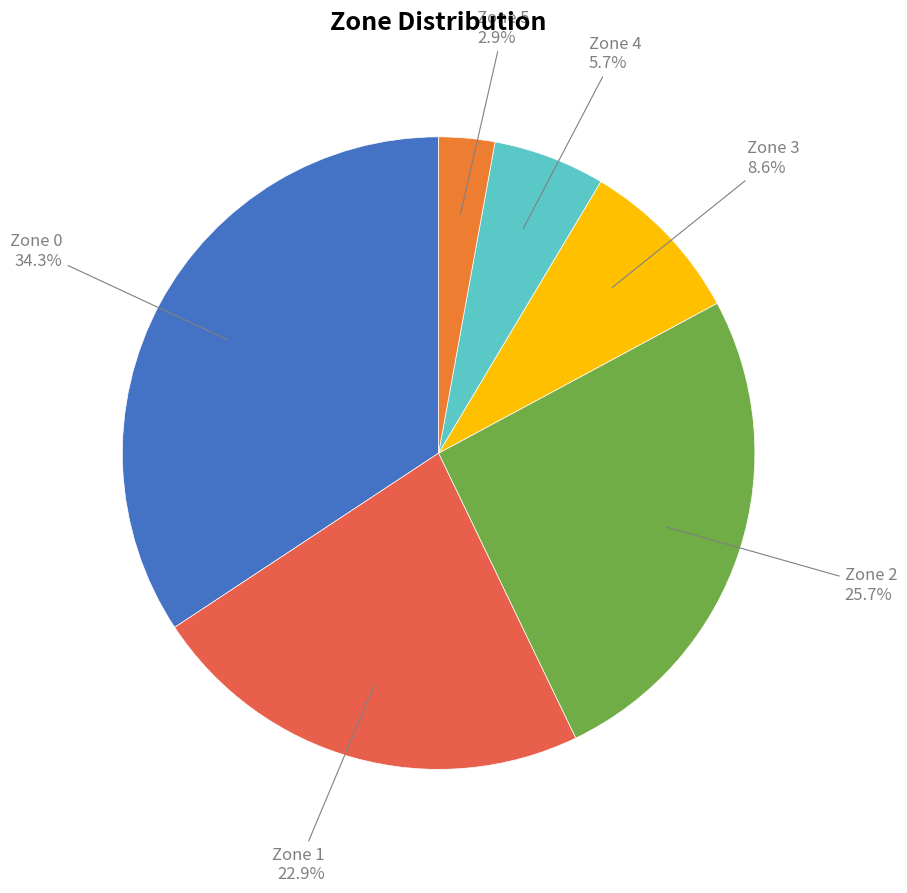

To the nearest percent, what is the average slice percentage?

17%